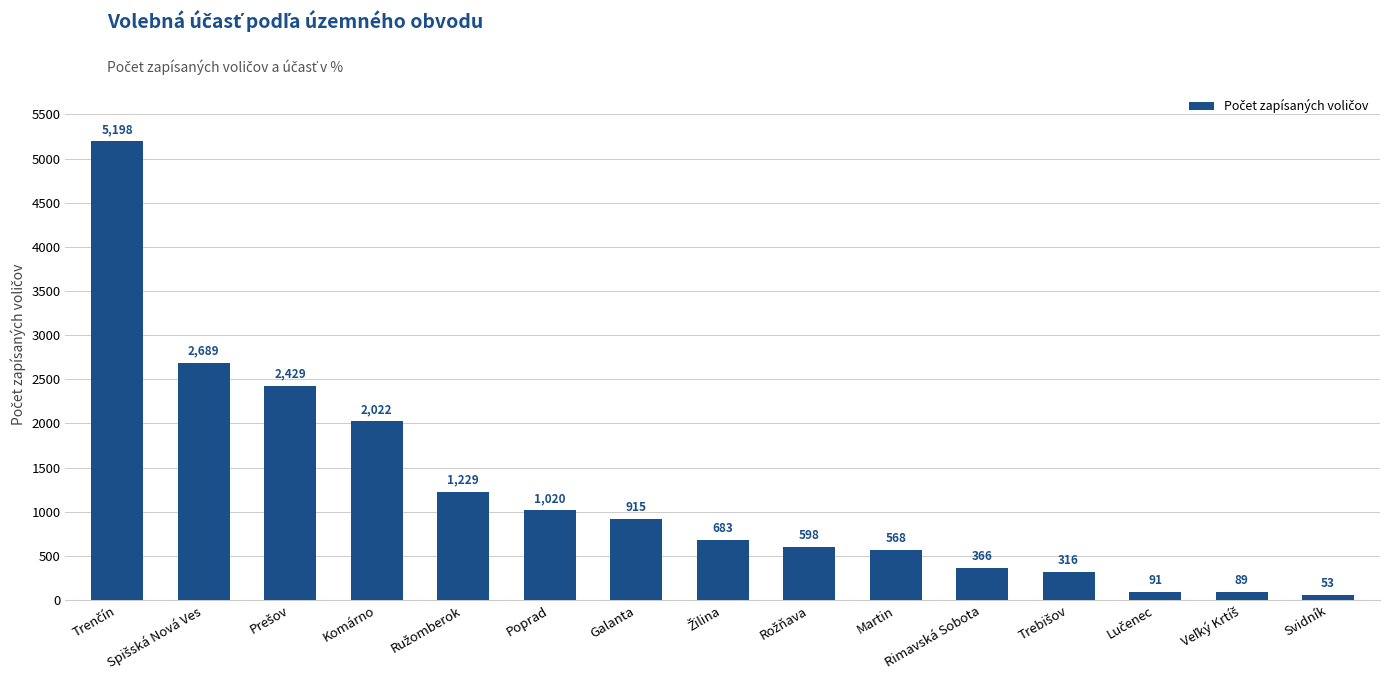

Read the value at Martin.

568